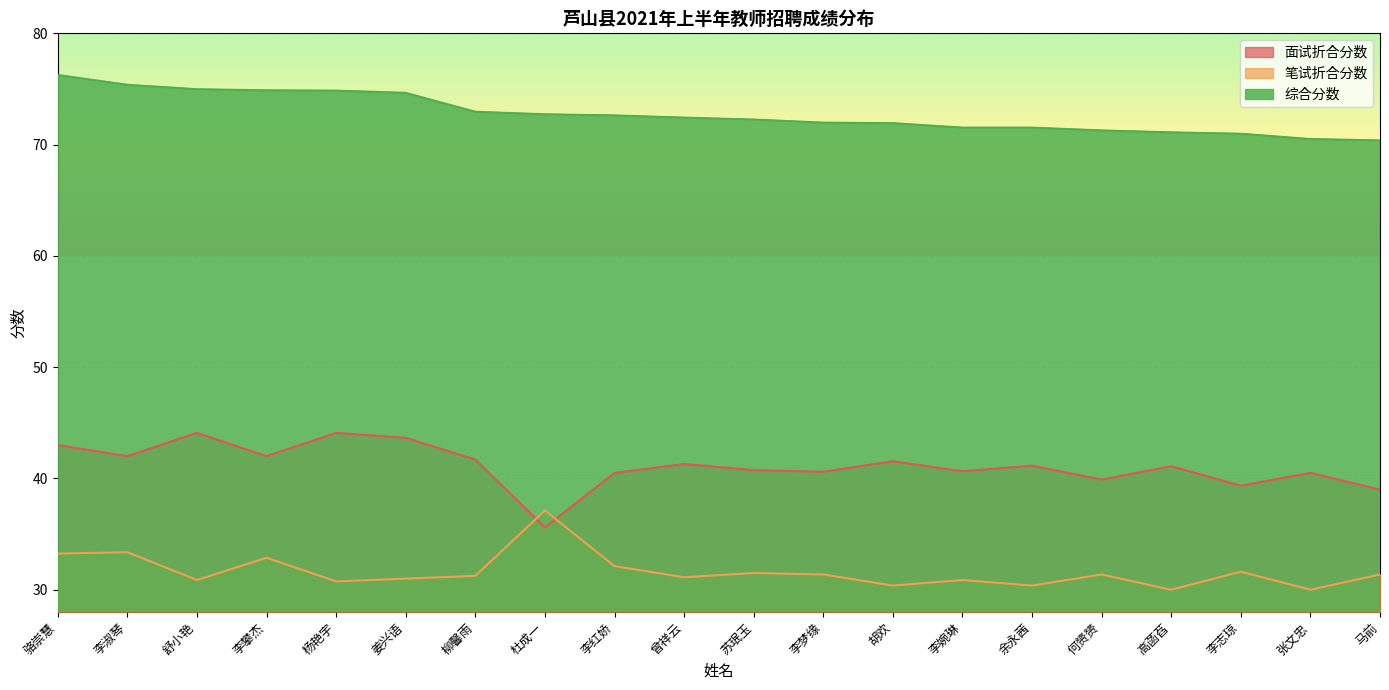

What value does the 面试折合分数 series have at 李志琼?

39.4